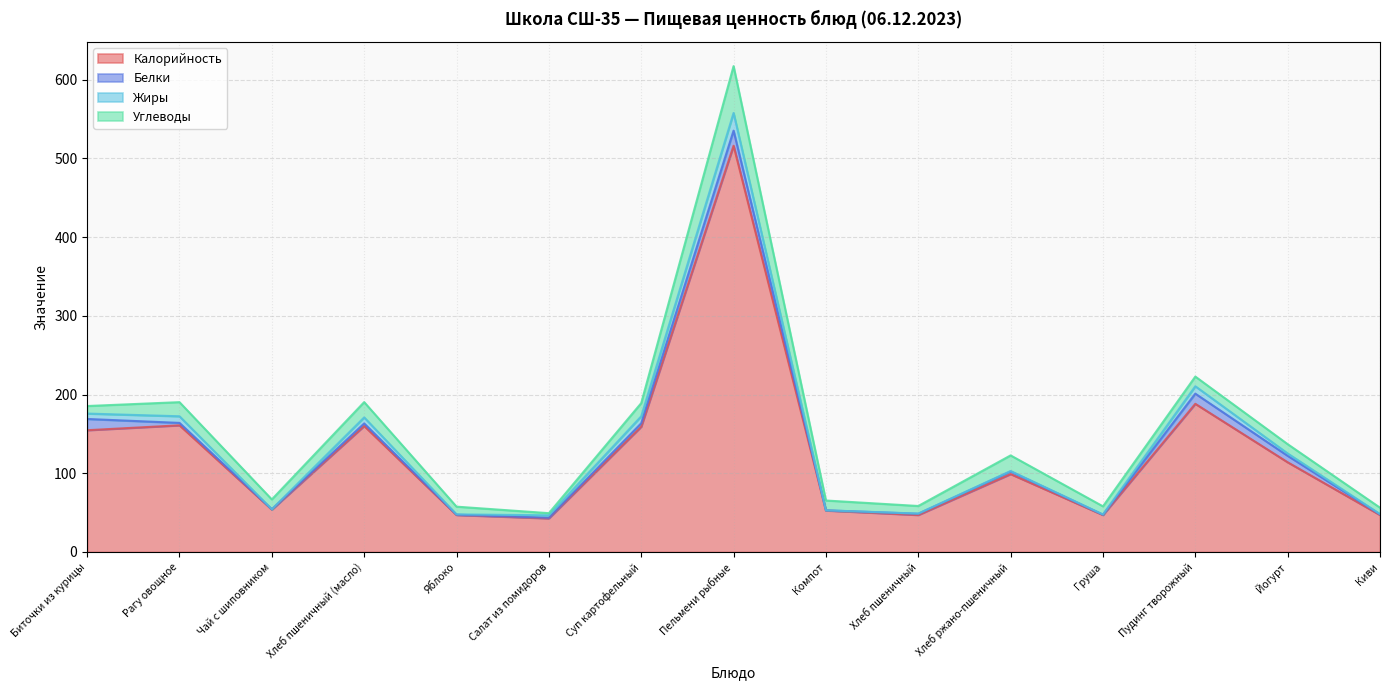

True or false: Жиры has a value of 9.4 at Пудинг творожный.

True